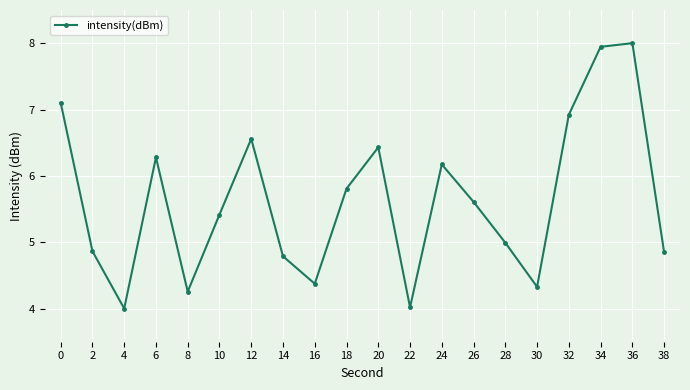

Count the number of data series in this chart.

1